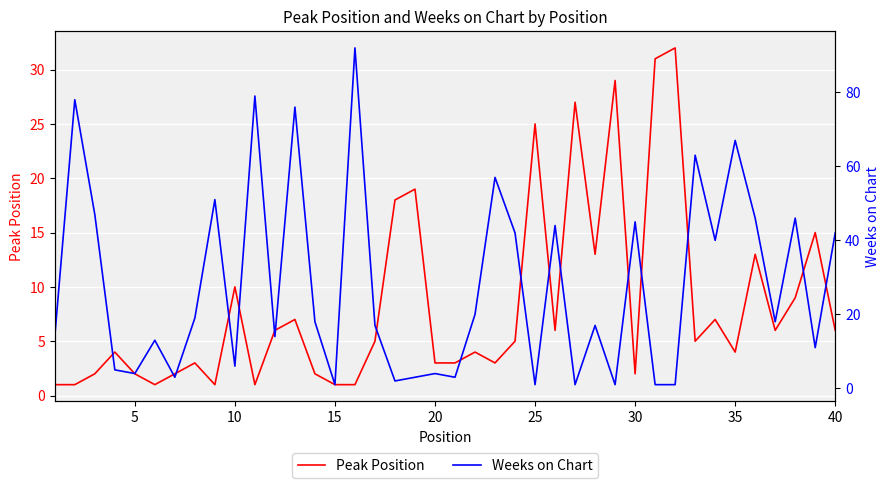

The Peak Position series shows 6 at 25. True or false?

False